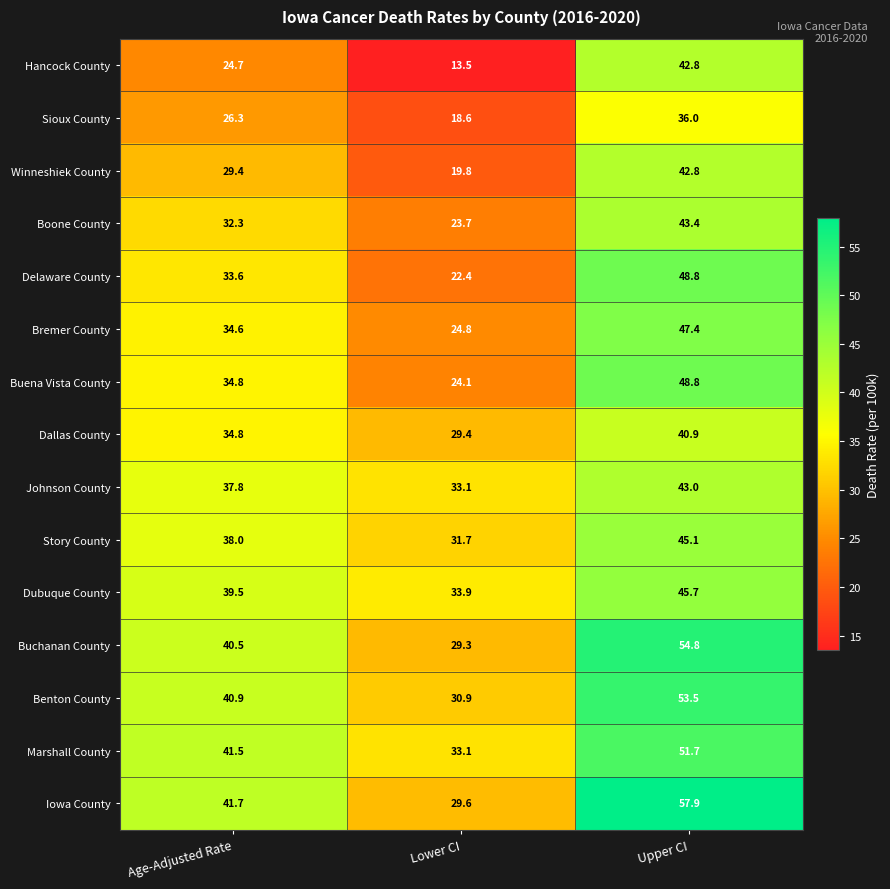

What is the highest value of the Bremer County series?

47.4